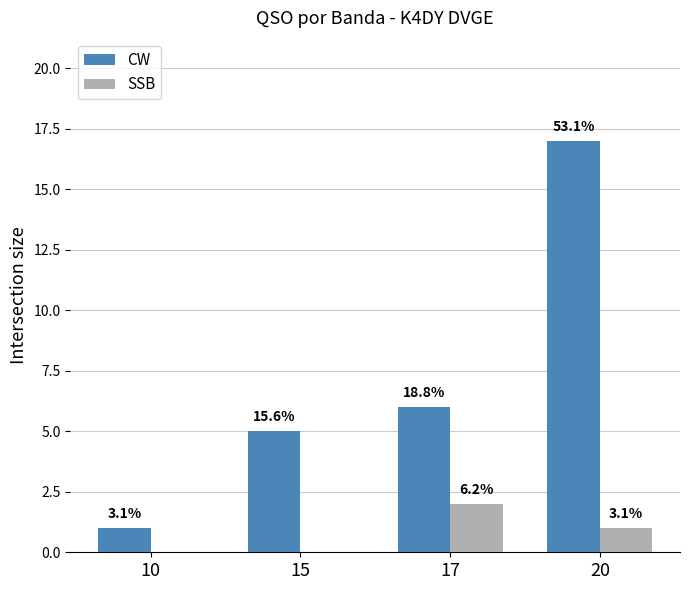

What is the difference between the CW values at 17 and 10?

5